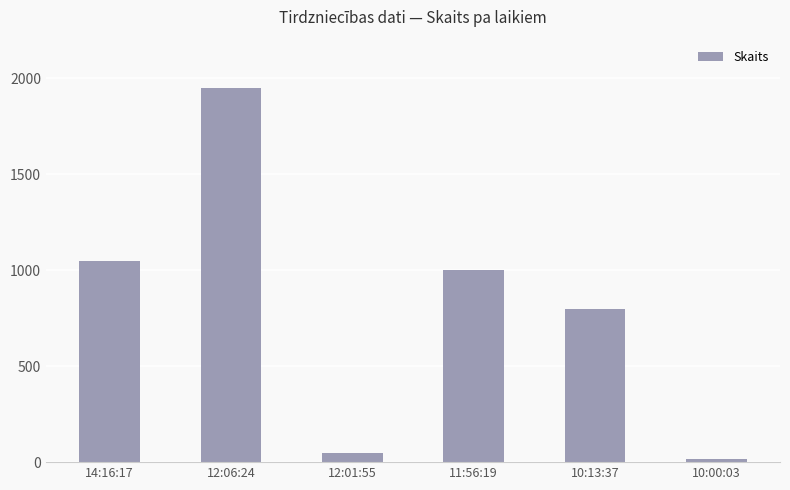

Where does the data first go above 1000?

14:16:17